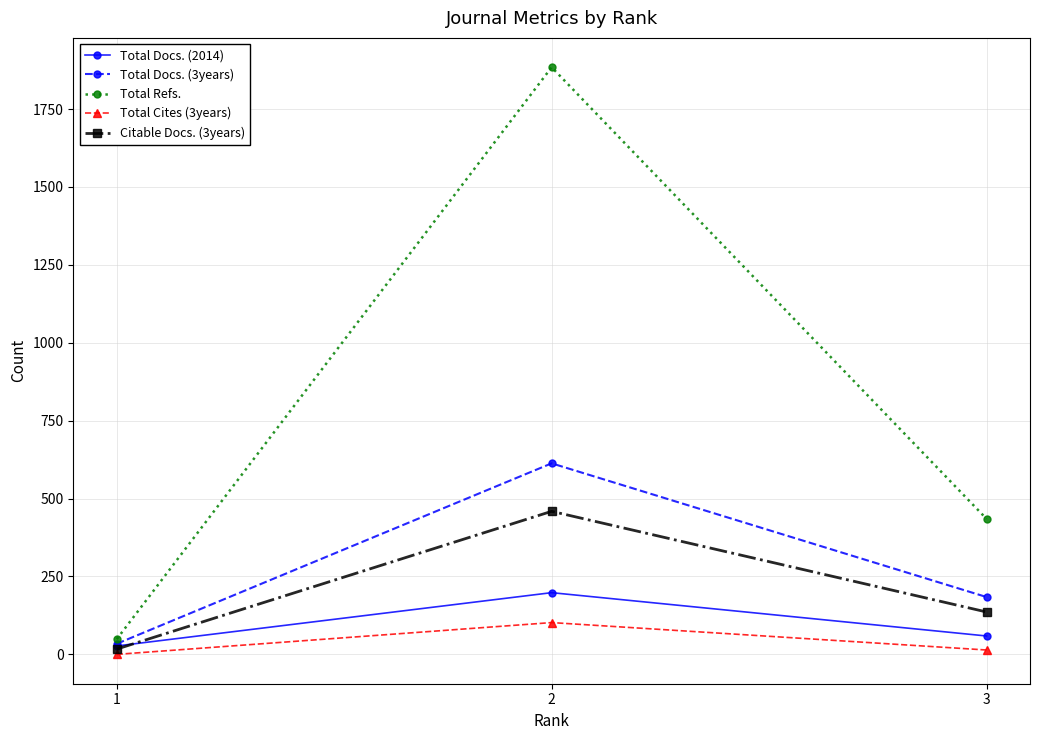

Reading right to left, transcribe all the data shown in this chart.

Total Docs. (2014): 3=59	2=198	1=27
Total Docs. (3years): 3=184	2=613	1=34
Total Refs.: 3=435	2=1884	1=49
Total Cites (3years): 3=14	2=102	1=0
Citable Docs. (3years): 3=136	2=459	1=17